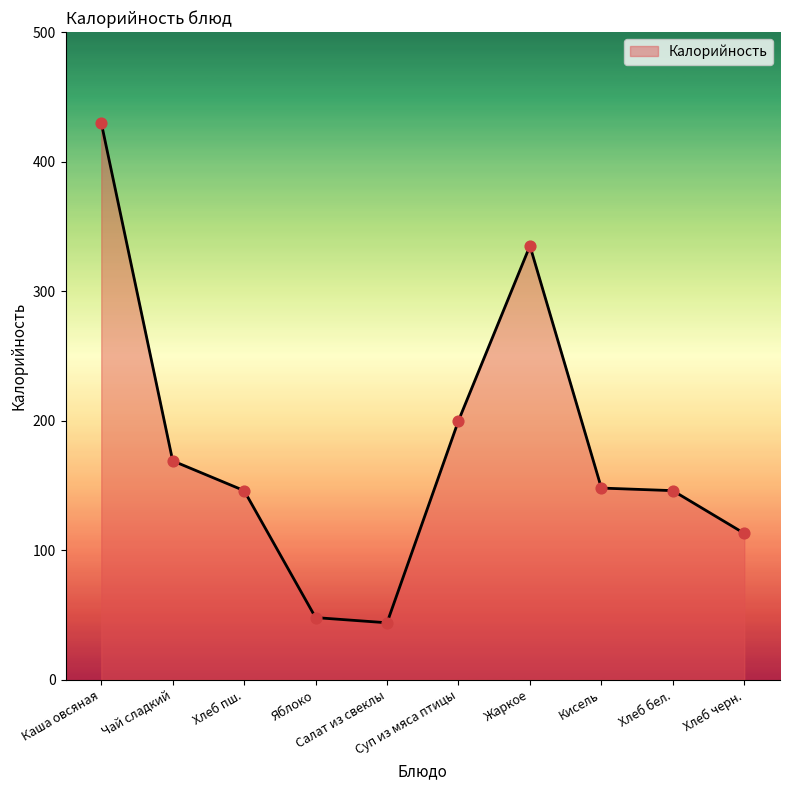

What is the ratio of the value at Хлеб черн. to the value at Чай сладкий?

0.7